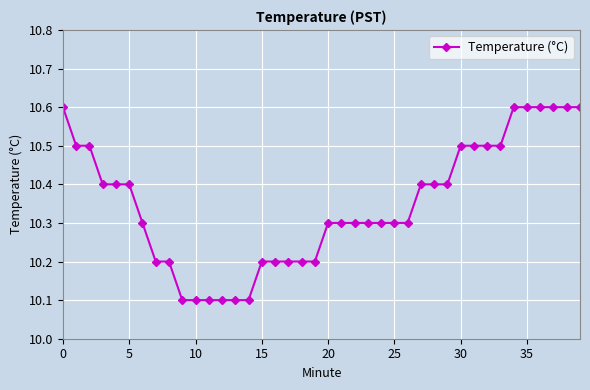

Count the values in the range 10 to 11.

40